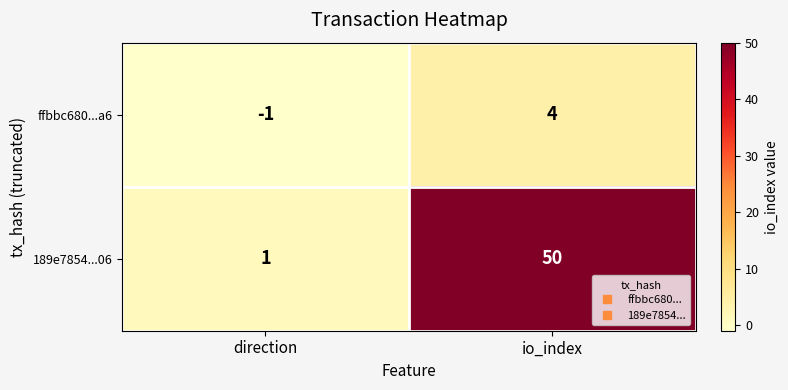

The value of ffbbc680...a6 at io_index is 6. True or false?

False